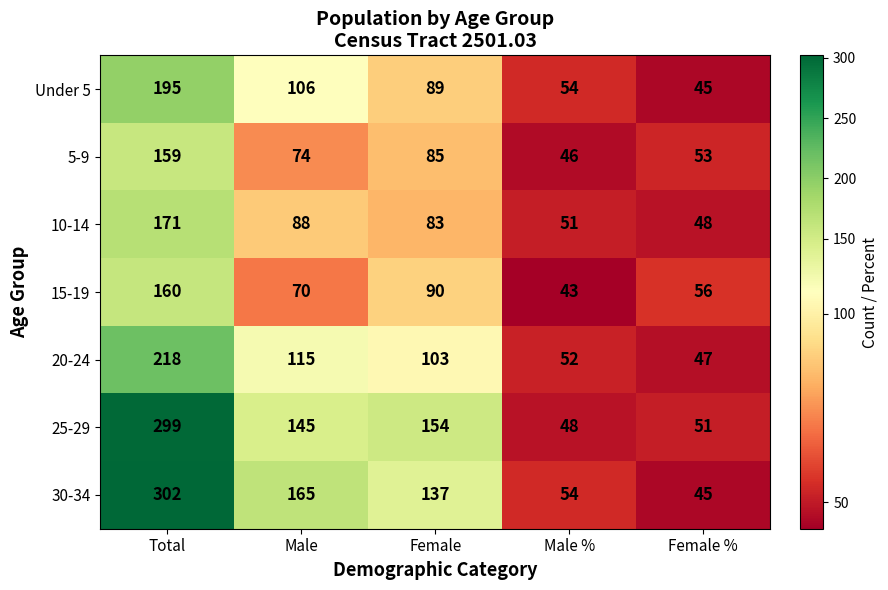

What is the maximum value shown in the chart?

302